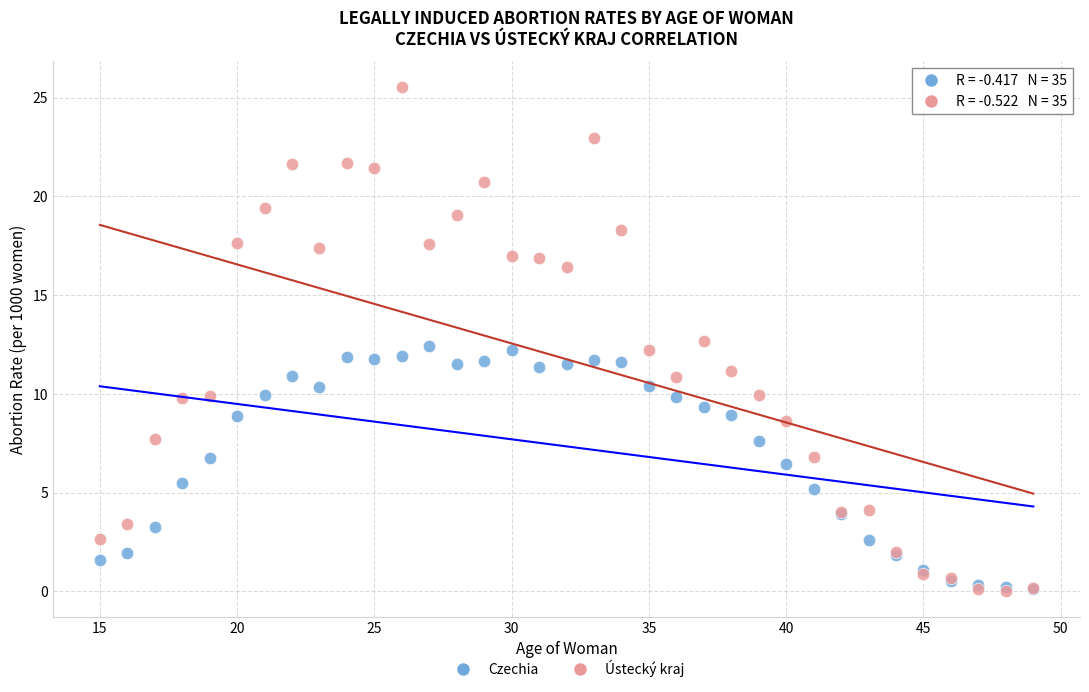

Which series has the widest spread of Y values?

Ústecký kraj